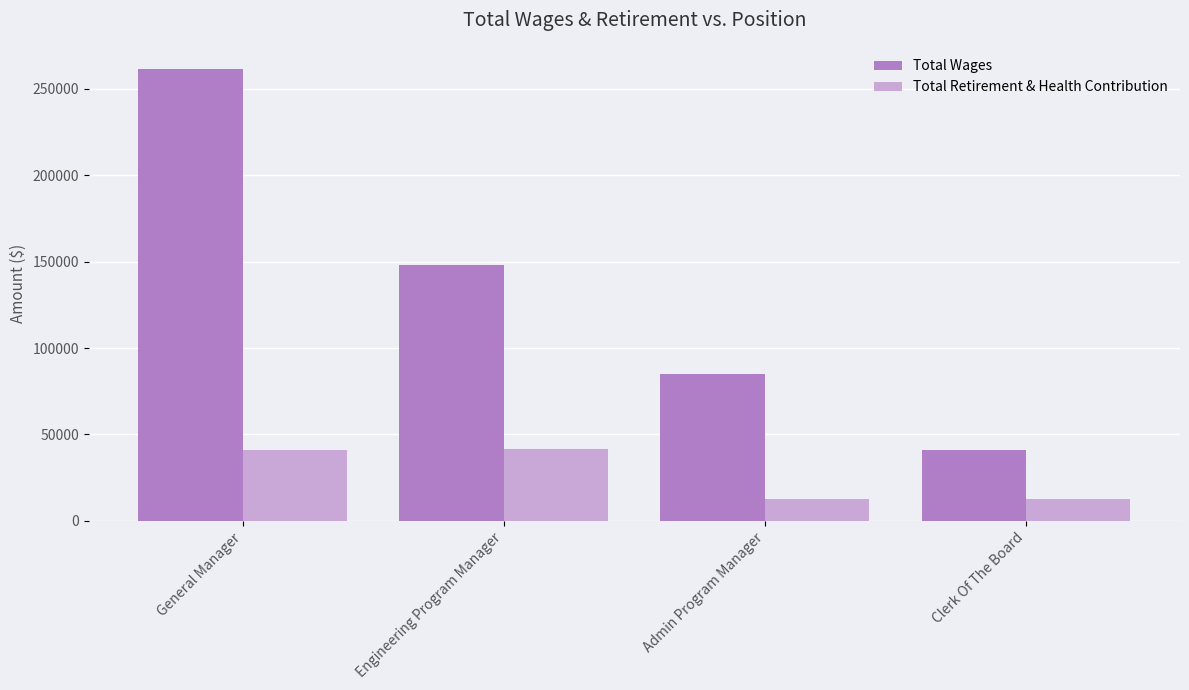

The Total Retirement & Health Contribution series shows 40960 at General Manager. True or false?

True